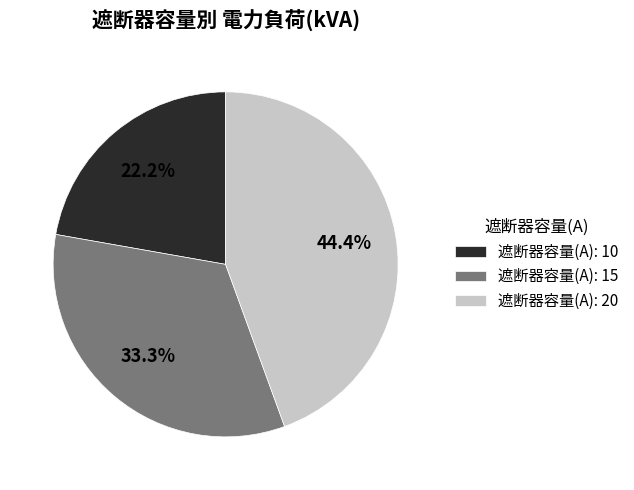

Which category has the biggest portion of the pie?

遮断器容量(A): 20